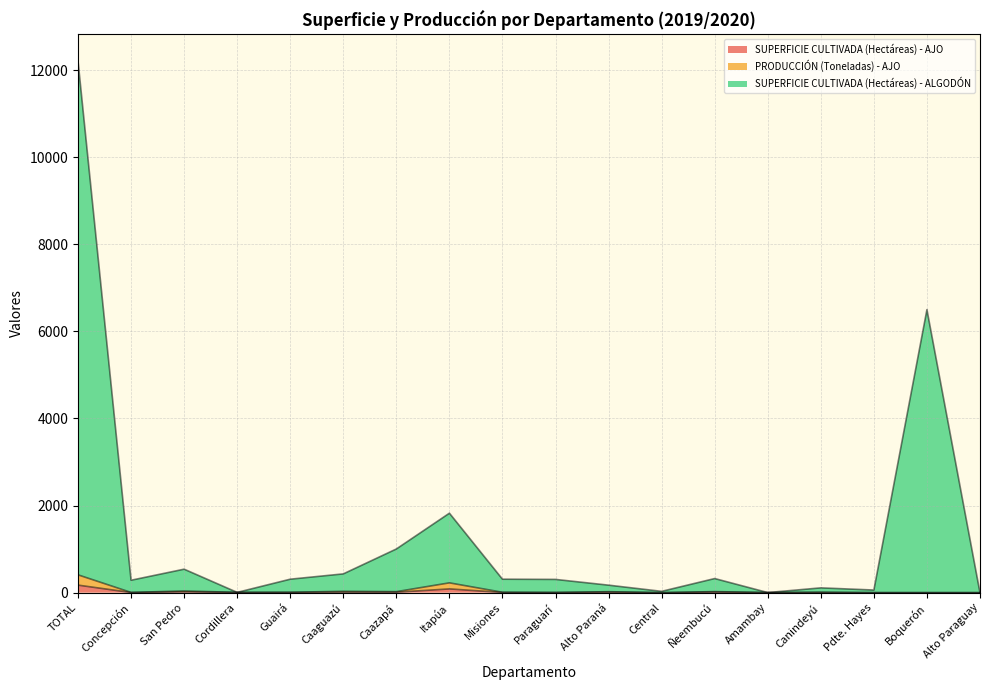

At which label does PRODUCCIÓN (Toneladas) - AJO reach its minimum?

Central